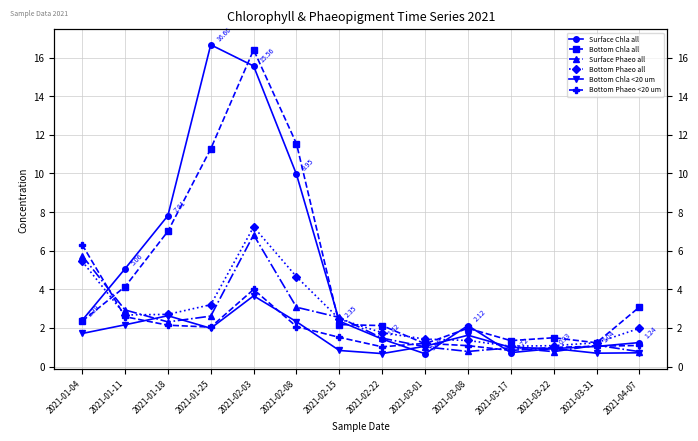

Is the value of Bottom Chla <20 um at 2021-01-04 greater than the value of Bottom Chla all at 2021-04-07?

No